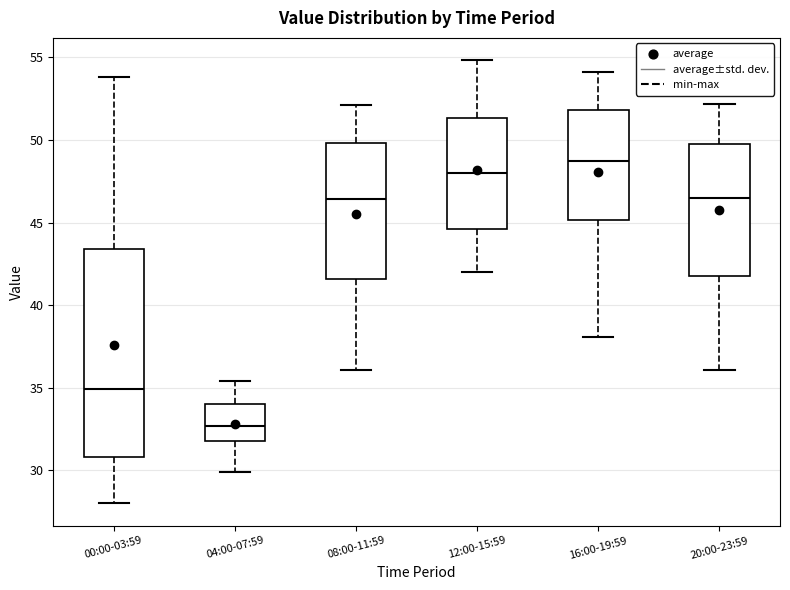

Reading left to right, transcribe this box plot: for each box, give where its median line is, the range the box spans, and where its two whiskers end, as read against the y-axis. The values are not printed on the chart, so give them approximately, as read against the axis.

00:00-03:59: median 35.0, box 31.0 to 43.5, whiskers 28.0 to 54.0
04:00-07:59: median 32.5, box 32.0 to 34.0, whiskers 30.0 to 35.5
08:00-11:59: median 46.5, box 41.5 to 50.0, whiskers 36.0 to 52.0
12:00-15:59: median 48.0, box 44.5 to 51.5, whiskers 42.0 to 55.0
16:00-19:59: median 49.0, box 45.0 to 52.0, whiskers 38.0 to 54.0
20:00-23:59: median 46.5, box 42.0 to 50.0, whiskers 36.0 to 52.0